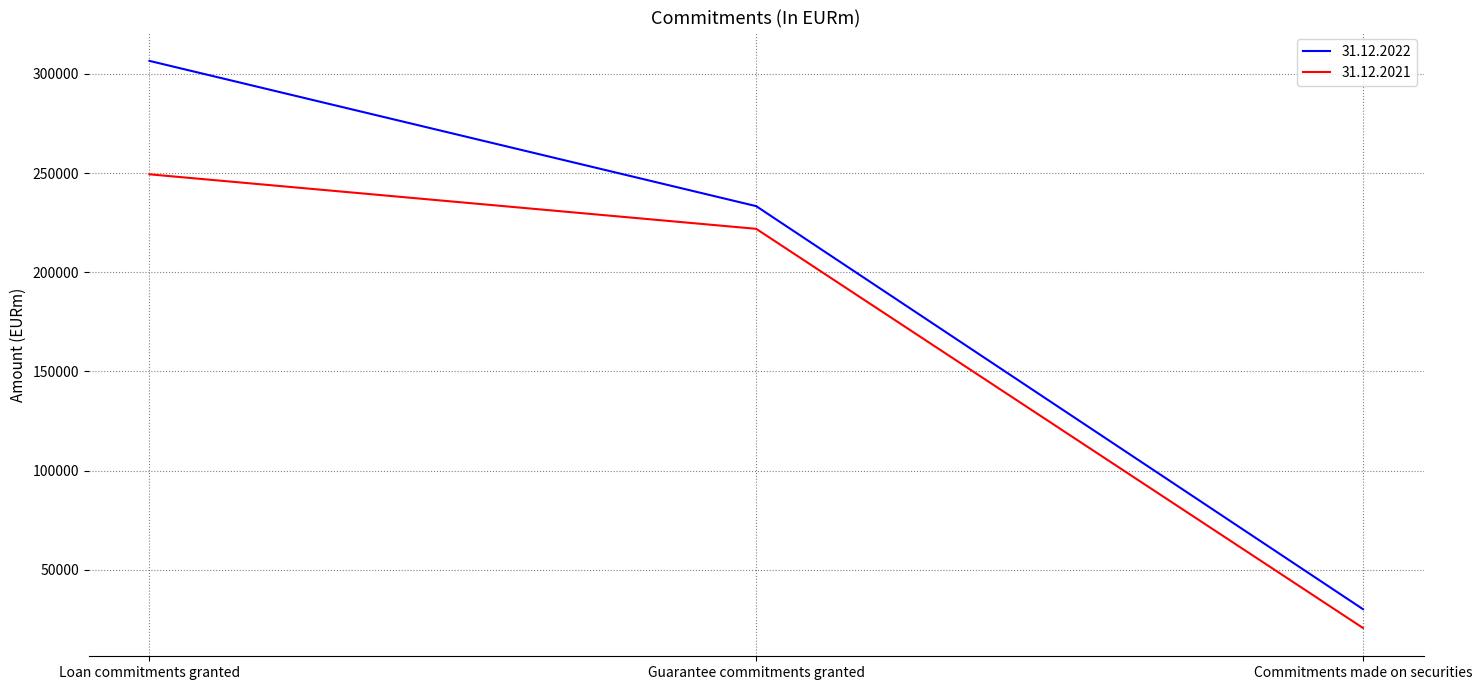

What is the highest value of the 31.12.2022 series?

306565